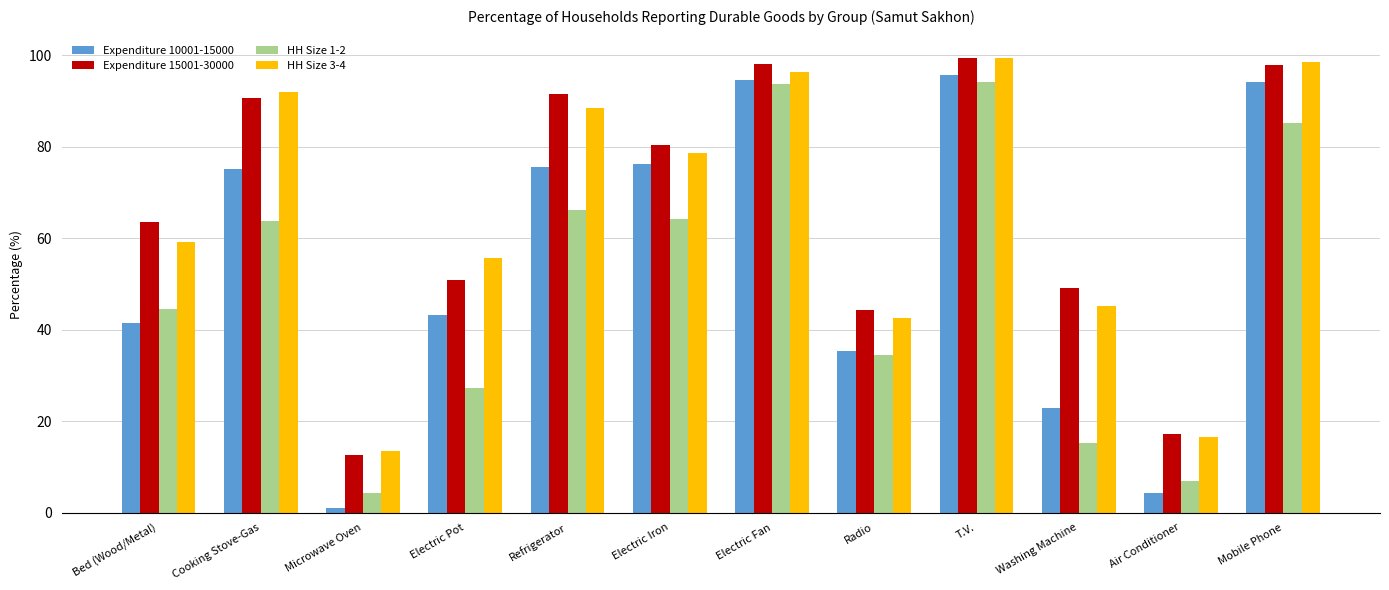

What is the value of the Expenditure 10001-15000 bar at the 10th from the left?

22.8